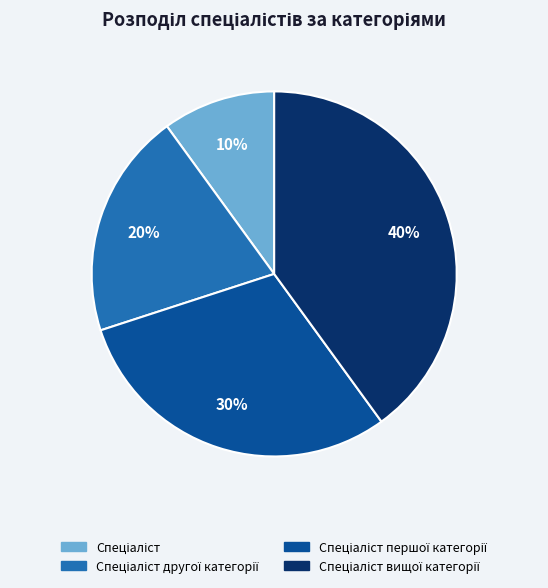

Is there any slice that represents more than half of the pie?

No